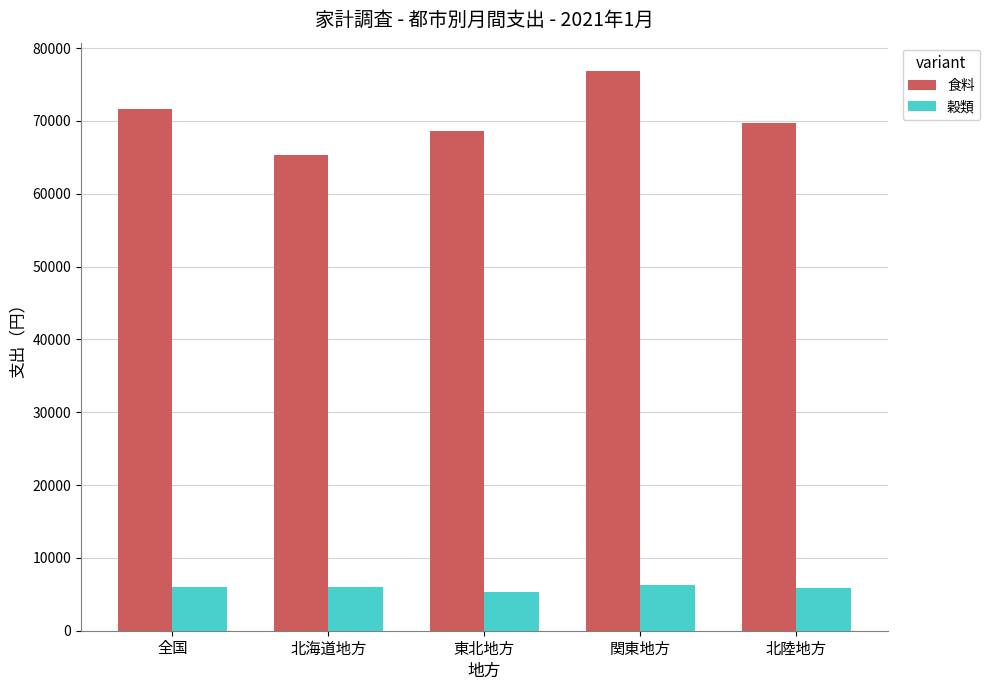

How many data points in 食料 are less than 69689?

2